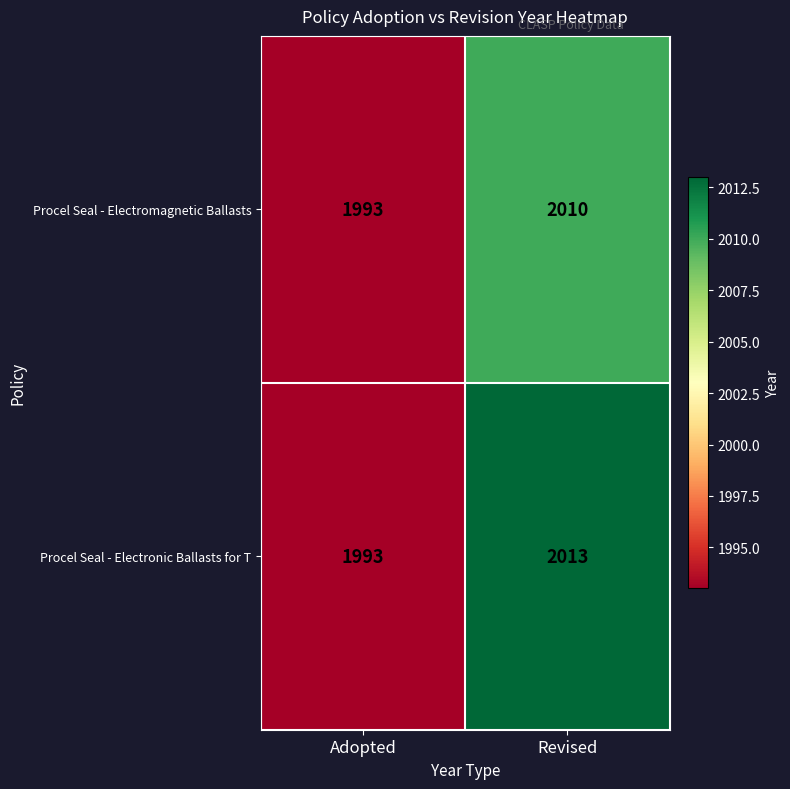

What is the difference between the Procel Seal - Electromagnetic Ballasts values at Revised and Adopted?

17